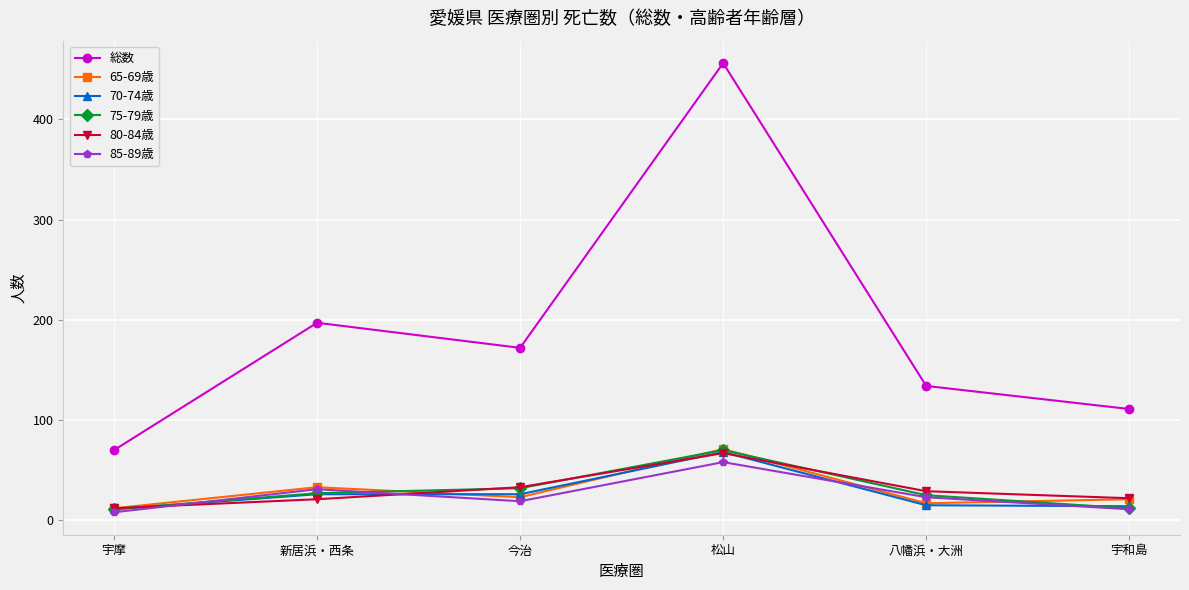

What is the approximate value of 85-89歳 at 宇和島, to the nearest 5?

10